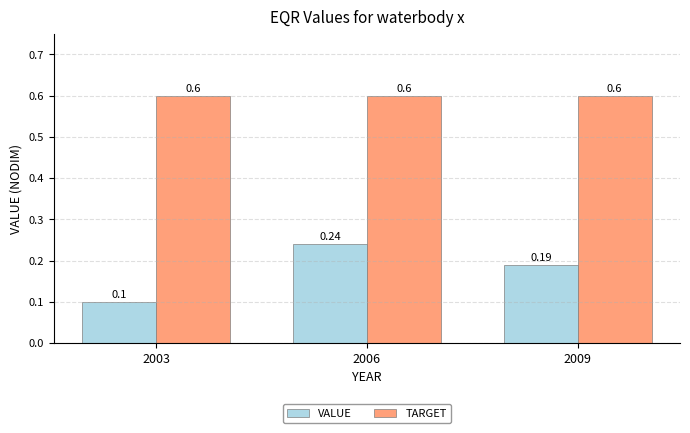

How many distinct data groups are displayed?

2